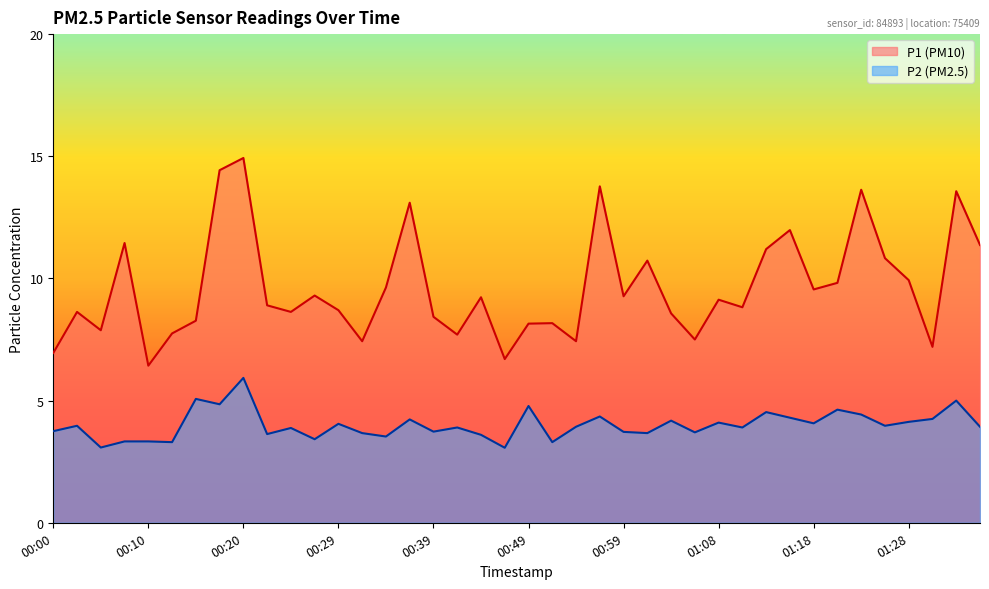

What is the label of the 29th point from the left?

01:08